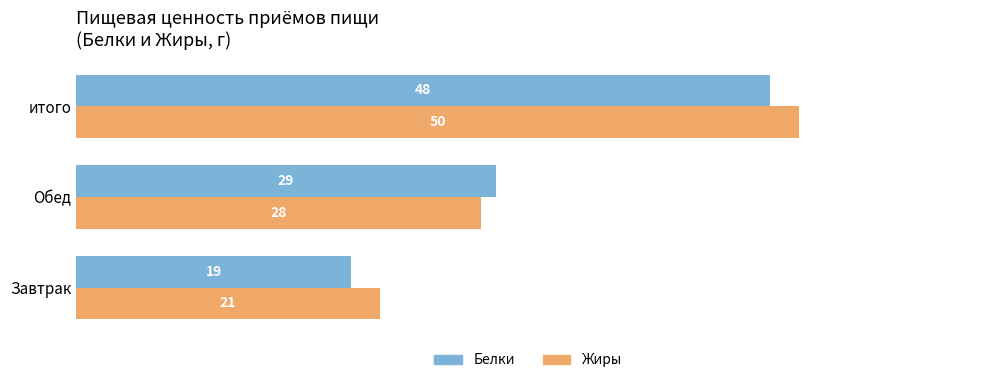

Between Завтрак and Обед, which series saw the biggest shift?

Белки